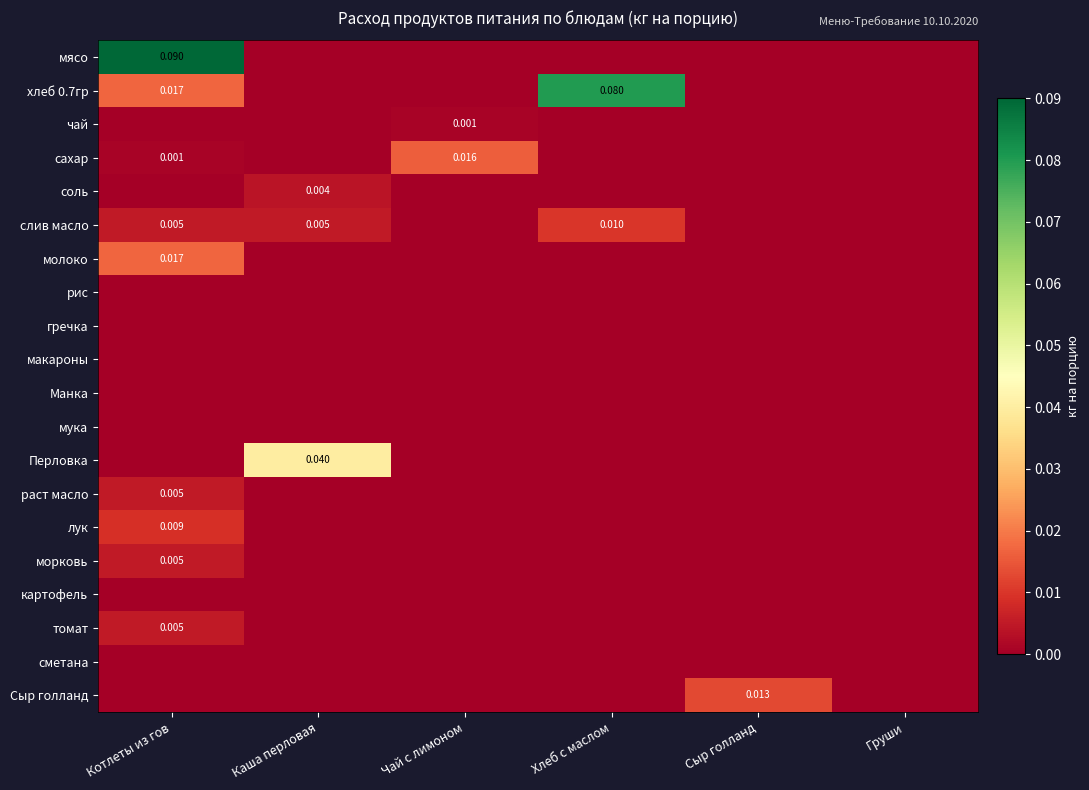

List the labels in order of Перловка value, largest first.

Каша перловая, Котлеты из гов, Чай с лимоном, Хлеб с маслом, Сыр голланд, Груши